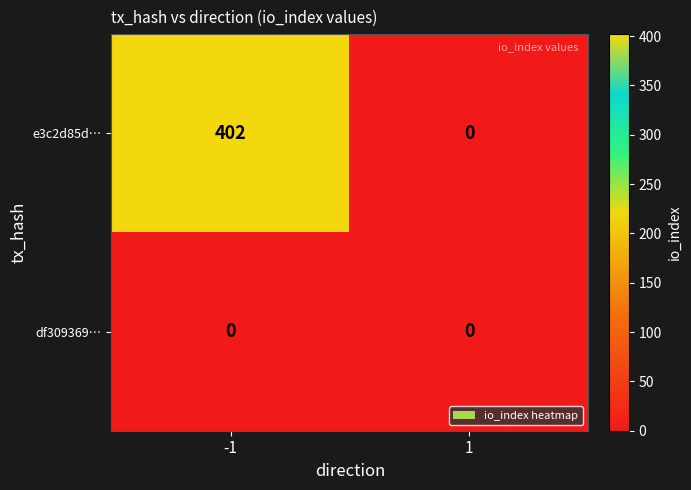

At -1, list the series in order from largest to smallest.

e3c2d85d…, df309369…